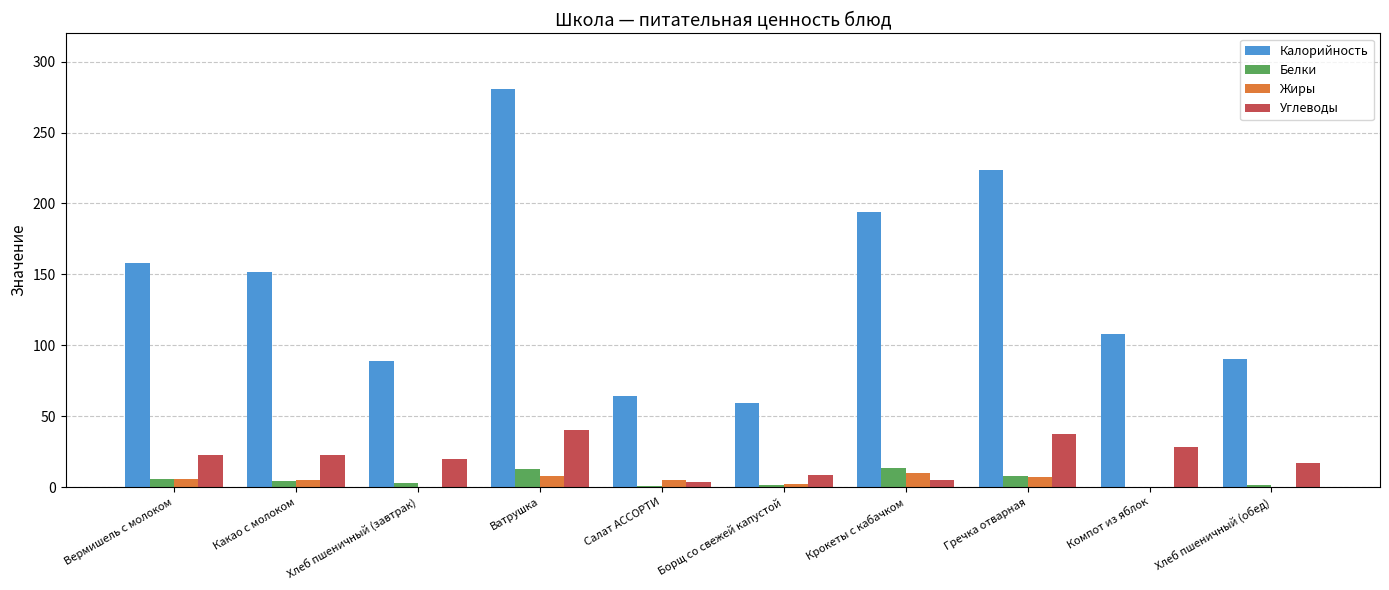

Which series changed the most between Борщ со свежей капустой and Компот из яблок?

Калорийность